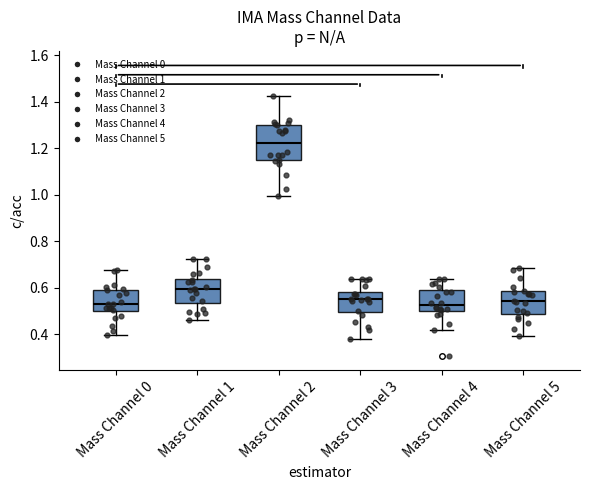

Reading left to right, read every box against the y-axis: the position of its median line, the range the box covers, and the ends of its whiskers. The values are not printed on the chart, so give them approximately, as read against the axis.

Mass Channel 0: median 0.54, box 0.50 to 0.60, whiskers 0.40 to 0.68
Mass Channel 1: median 0.60, box 0.54 to 0.64, whiskers 0.46 to 0.72
Mass Channel 2: median 1.22, box 1.14 to 1.30, whiskers 1.00 to 1.42
Mass Channel 3: median 0.56, box 0.50 to 0.58, whiskers 0.38 to 0.64
Mass Channel 4: median 0.52, box 0.50 to 0.58, whiskers 0.42 to 0.64
Mass Channel 5: median 0.54, box 0.48 to 0.58, whiskers 0.40 to 0.68